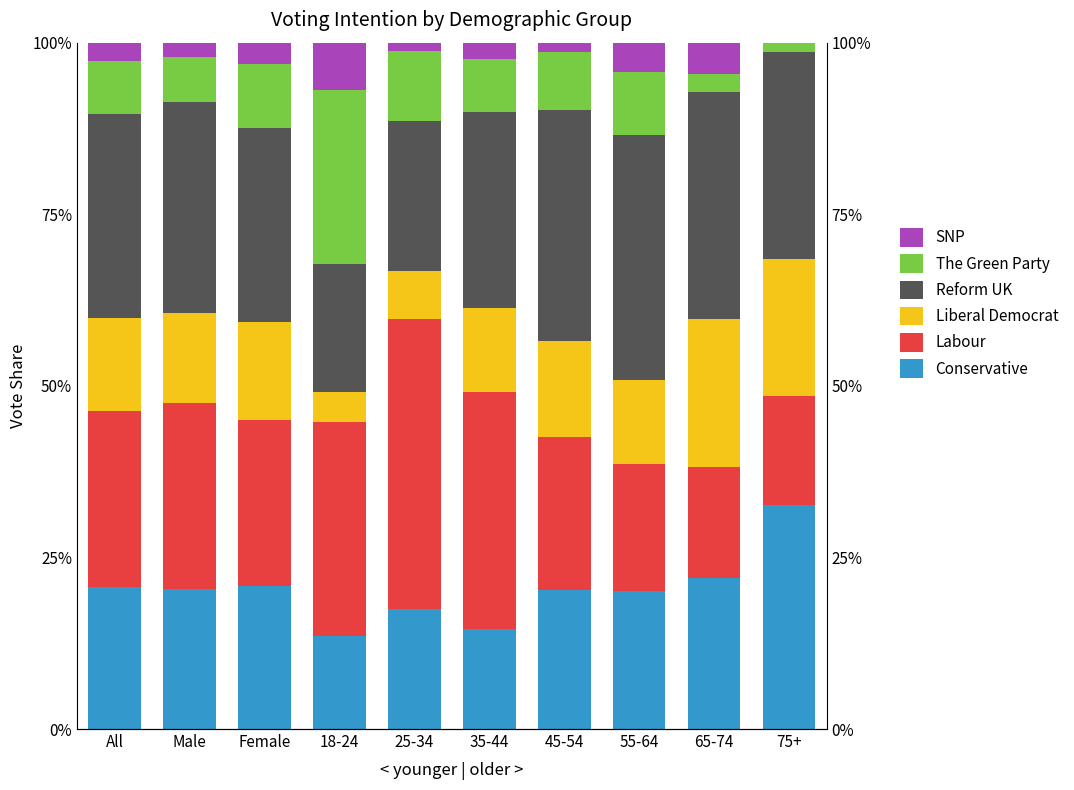

Is the value of SNP at 45-54 greater than the value of Liberal Democrat at 65-74?

No